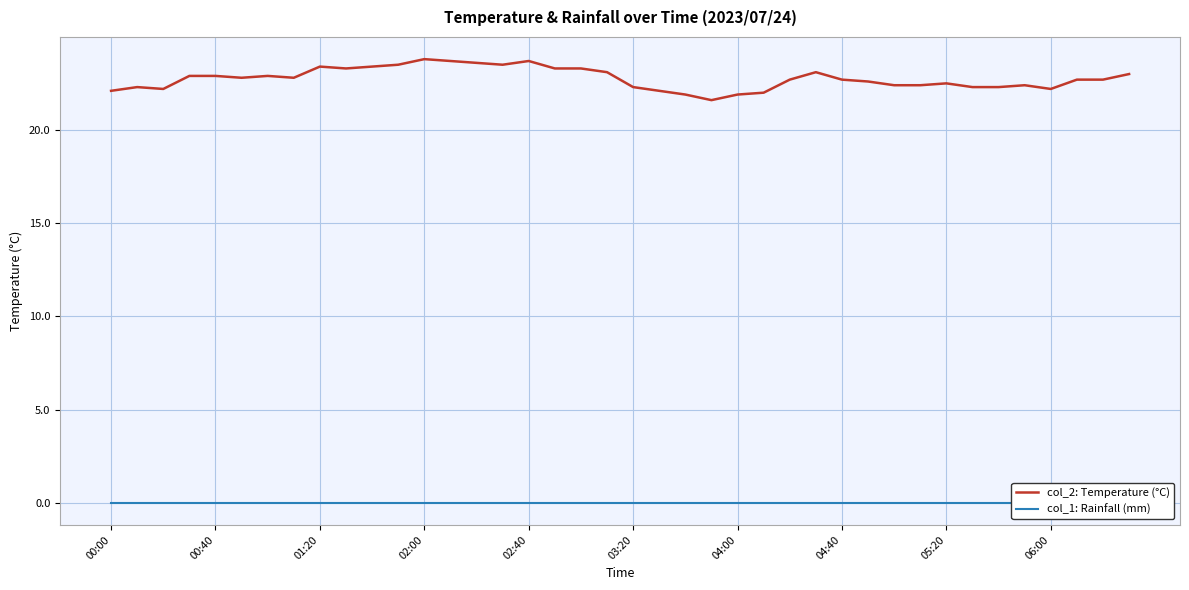

List the series in order of their overall mean, highest first.

col_2: Temperature (°C), col_1: Rainfall (mm)